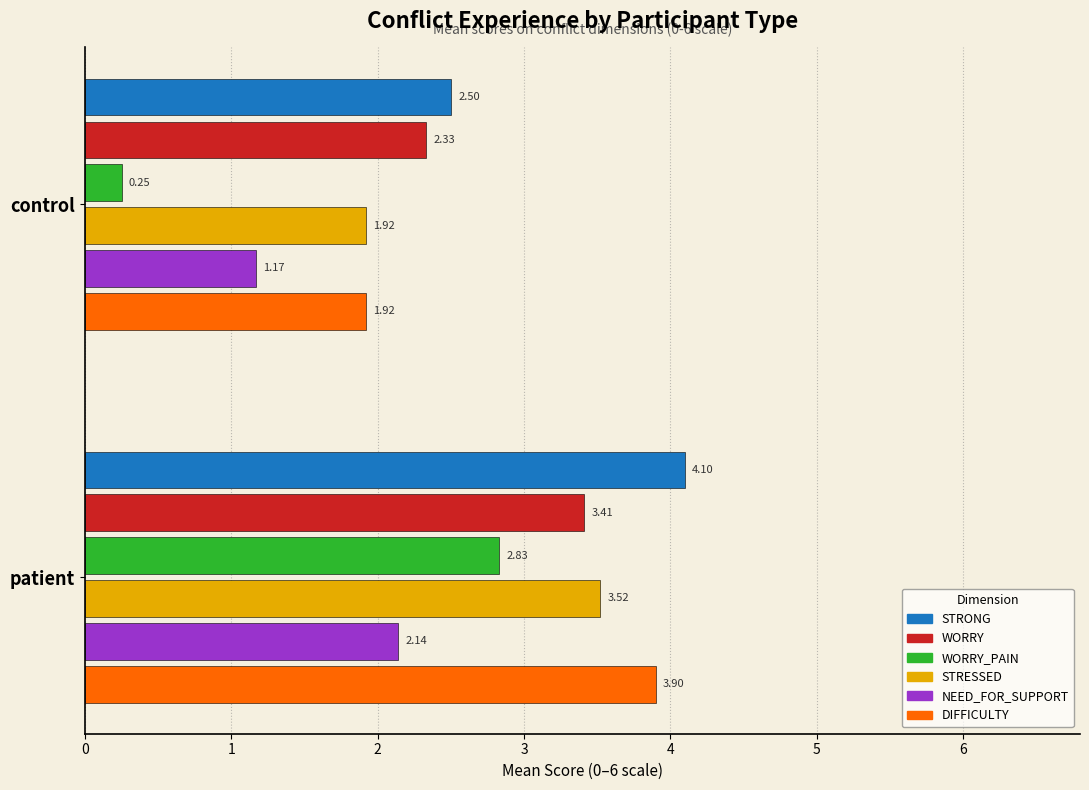

What is the total value across all series at control?

10.1